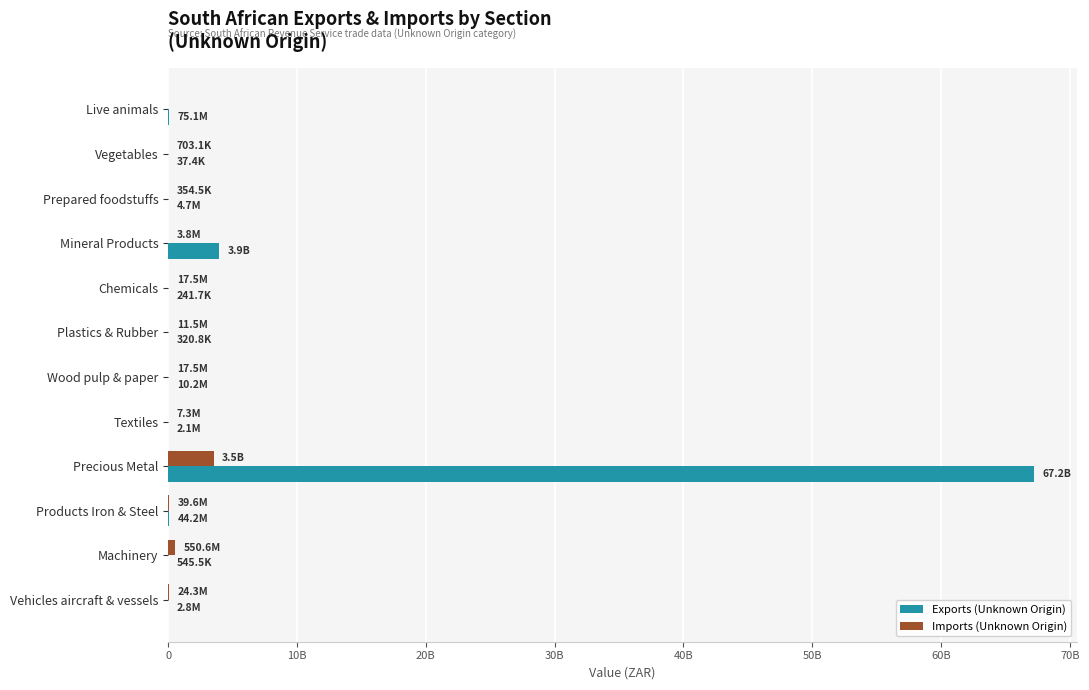

Which series has the largest range (max minus min)?

Exports (Unknown Origin)